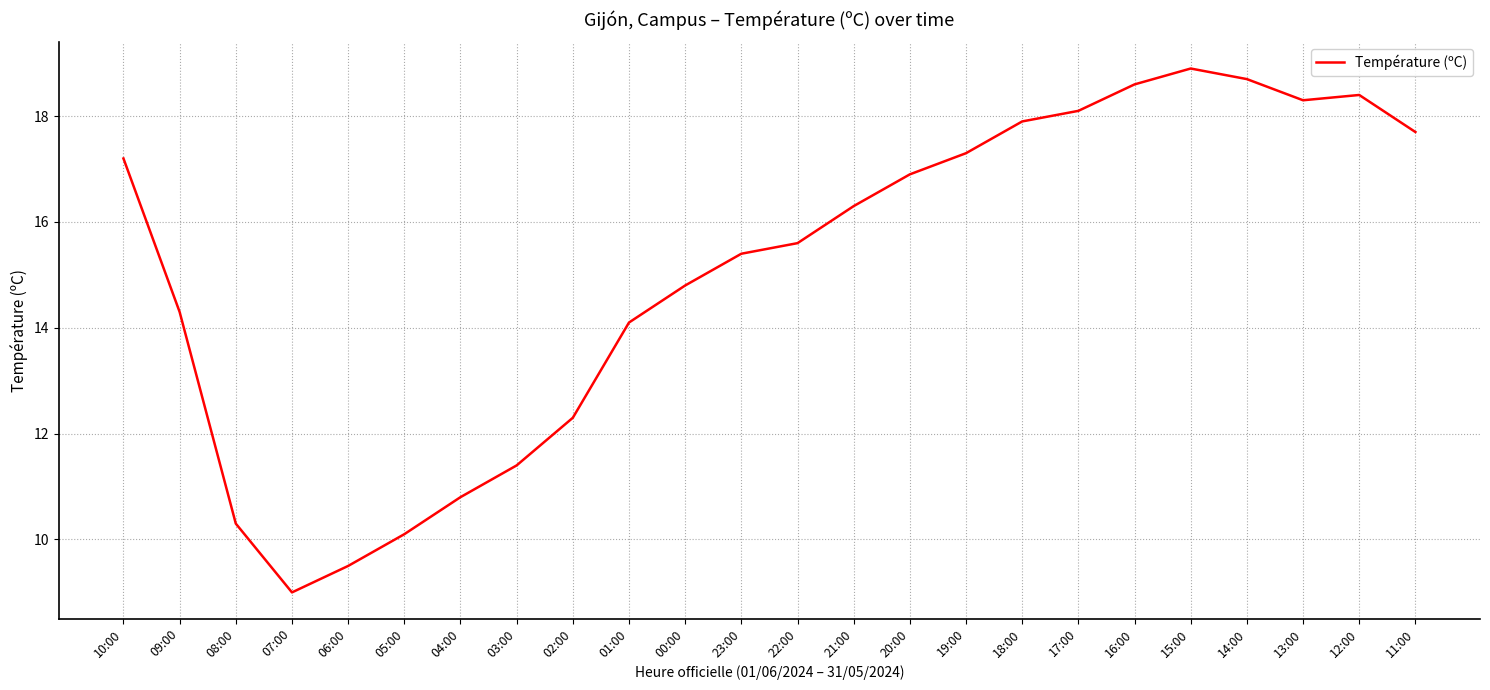

What is the sum of the values at 12:00 and 18:00?

36.3